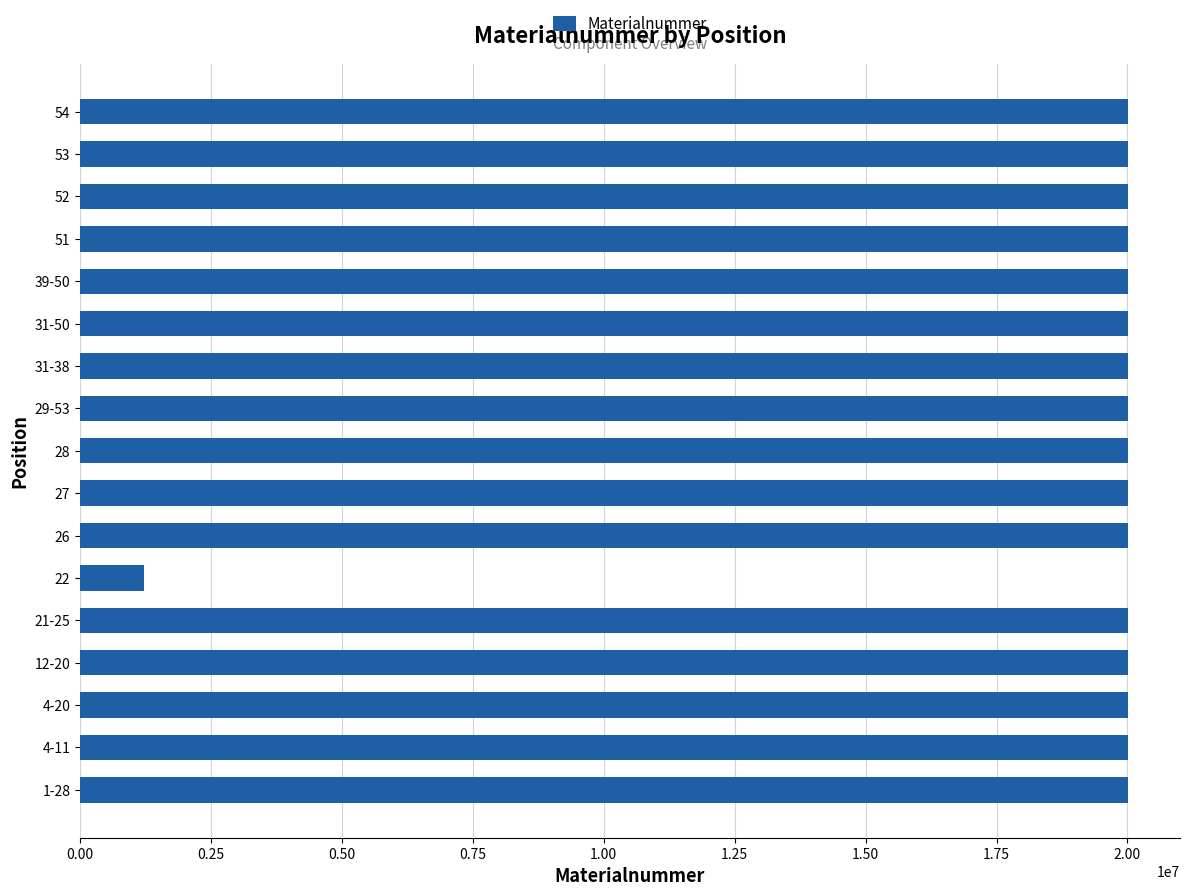

The value at 31-50 is 34304476. True or false?

False